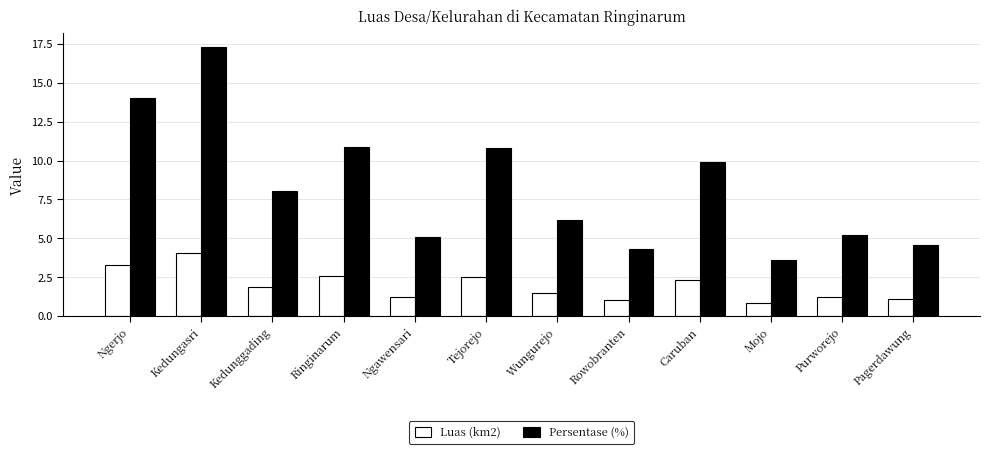

How many bars are there in total?

24